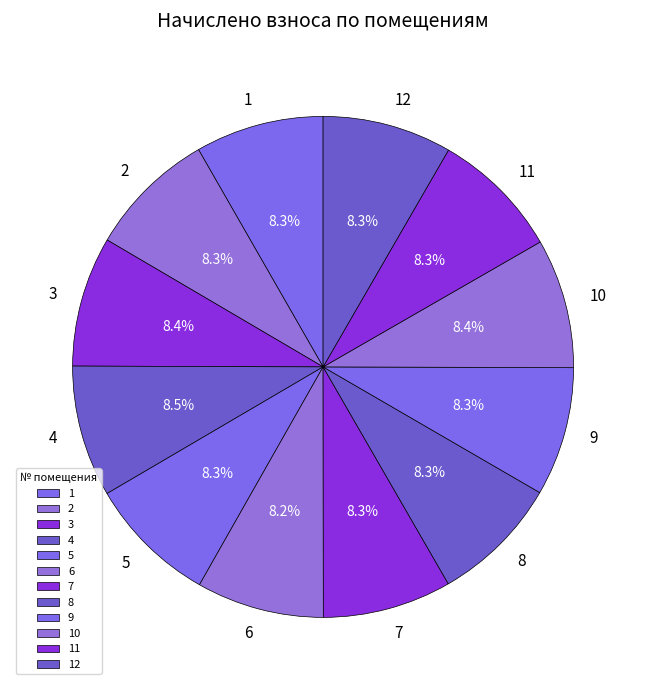

How many segments does this pie chart have?

12